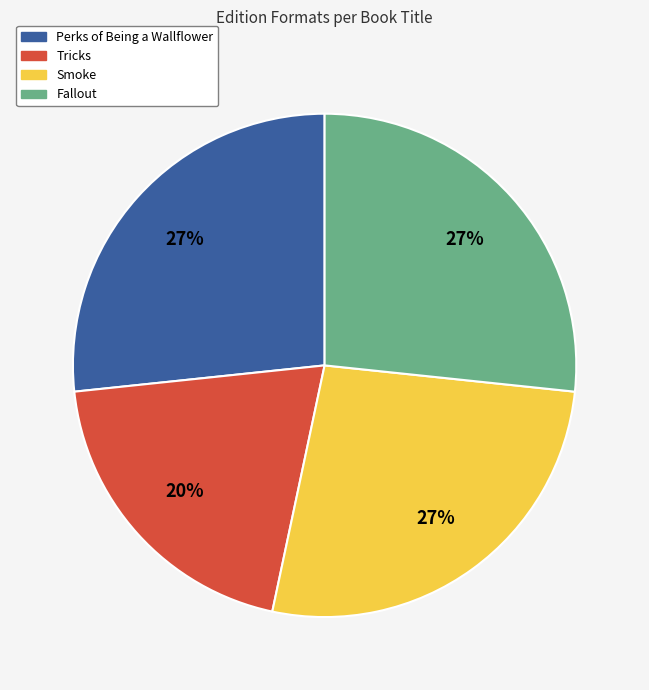

To the nearest percent, what is the difference between the largest and smallest slice percentages?

7%